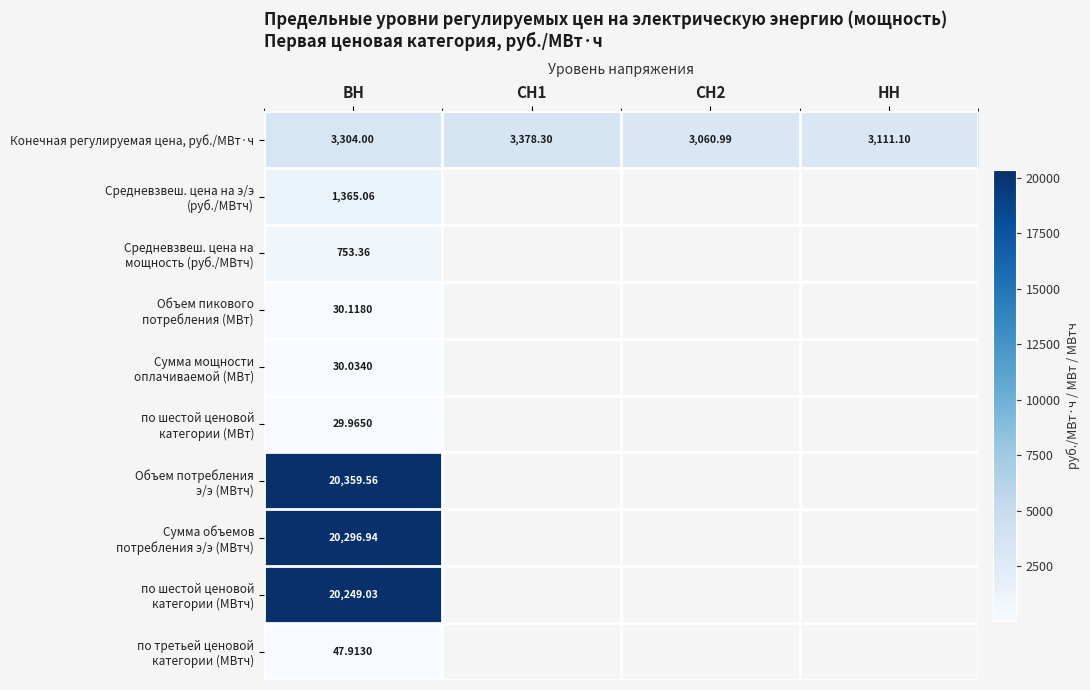

At how many categories does at least one series exceed 14285?

1